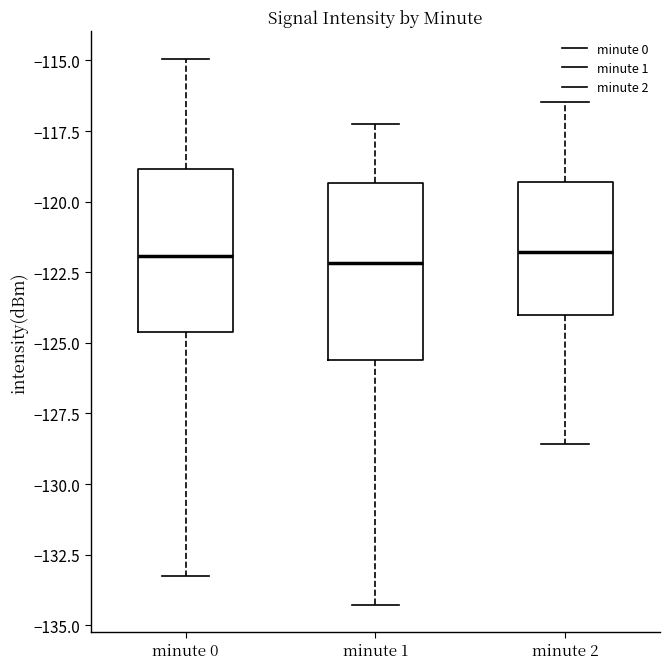

Where does the upper whisker of the box for minute 0 end on the y-axis? The values are not printed on the chart, so give them approximately, as read against the axis.

-115.0